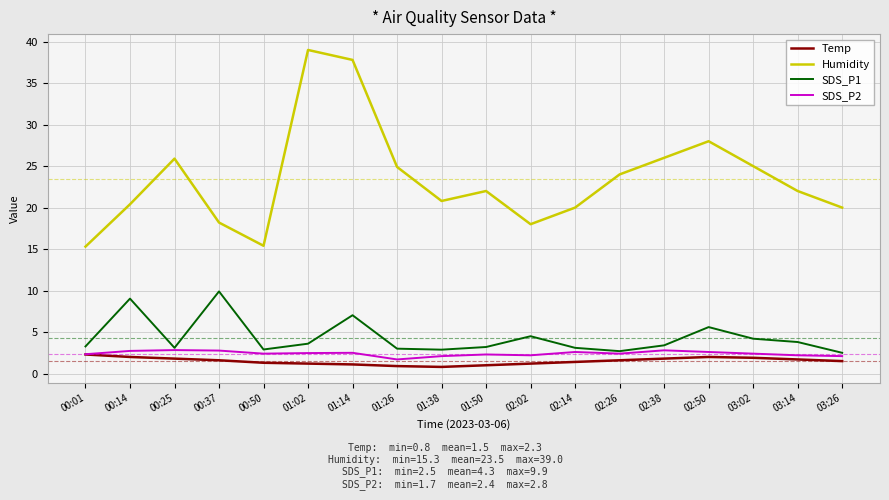

At which label does SDS_P1 first exceed 3?

00:01